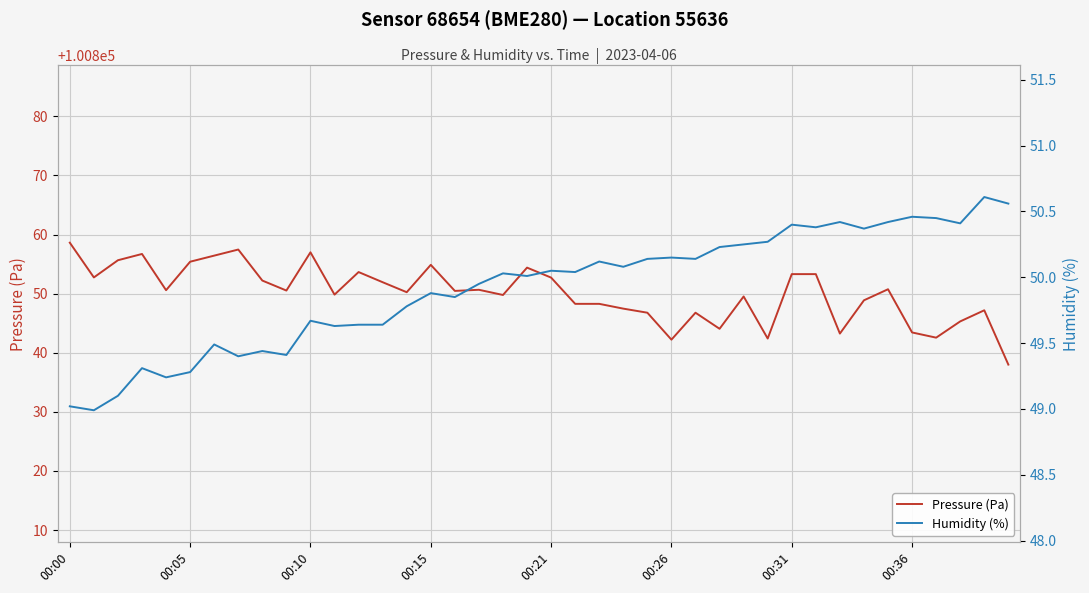

What is the lowest value of the Pressure (Pa) series?

100838.0